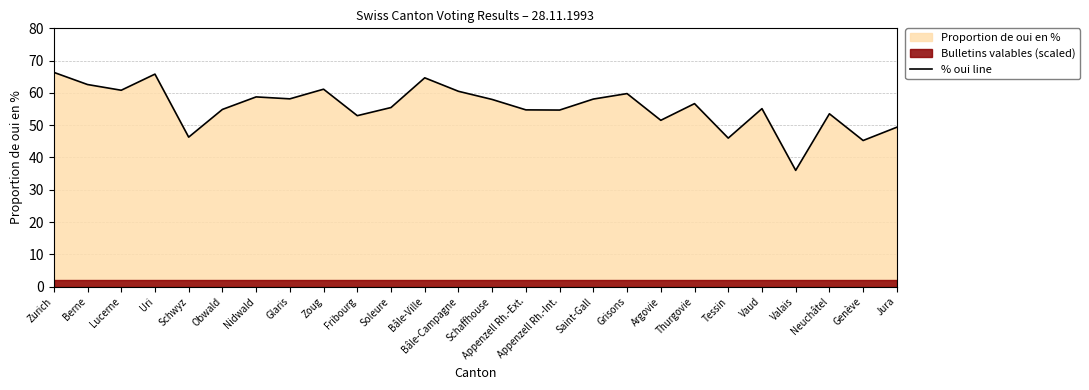

What is the ratio of the value at Nidwald to the value at Grisons?

1.0